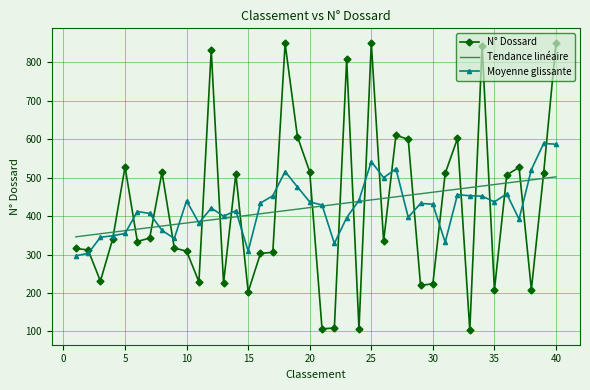

What is the smallest value displayed?

103.0